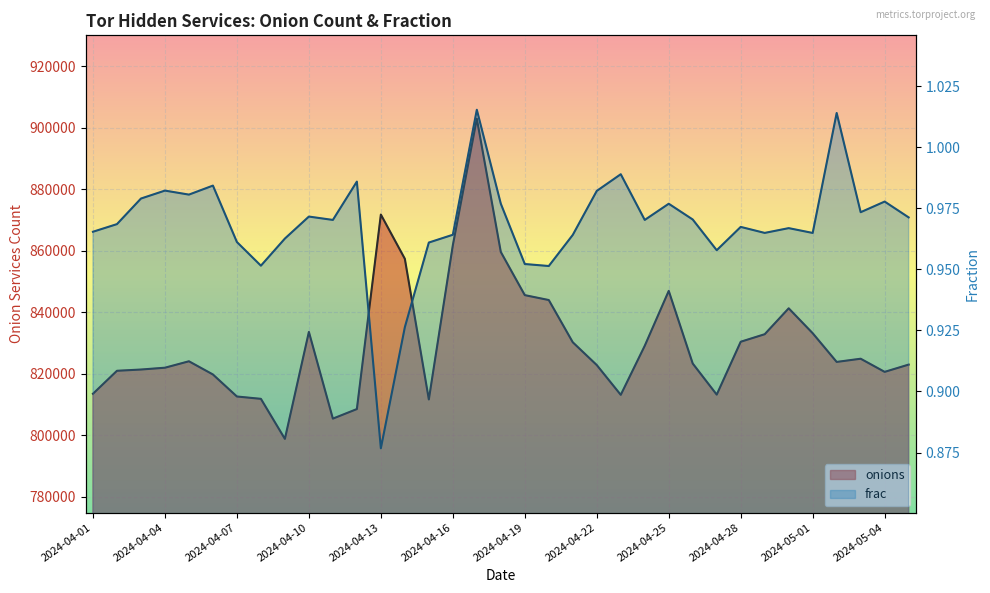

The value of onions at 2024-04-11 is 1412459.0. True or false?

False